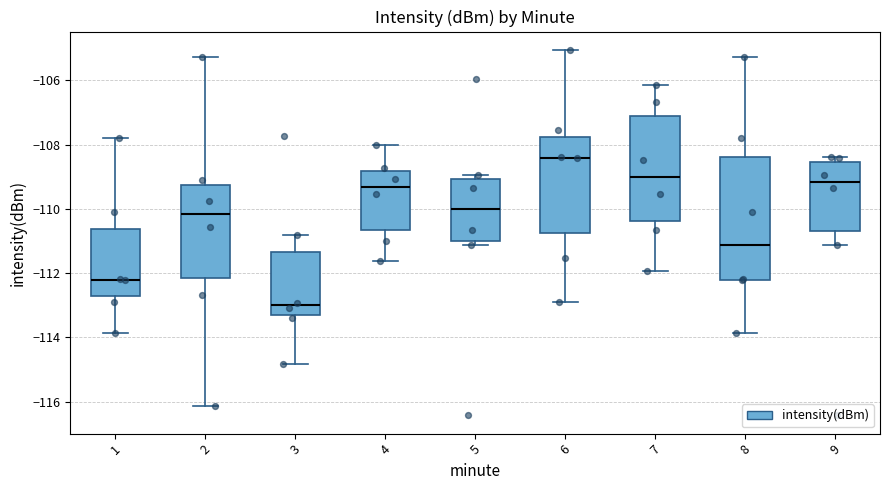

Comparing the boxes themselves (not the whiskers), which one is the tallest?

8